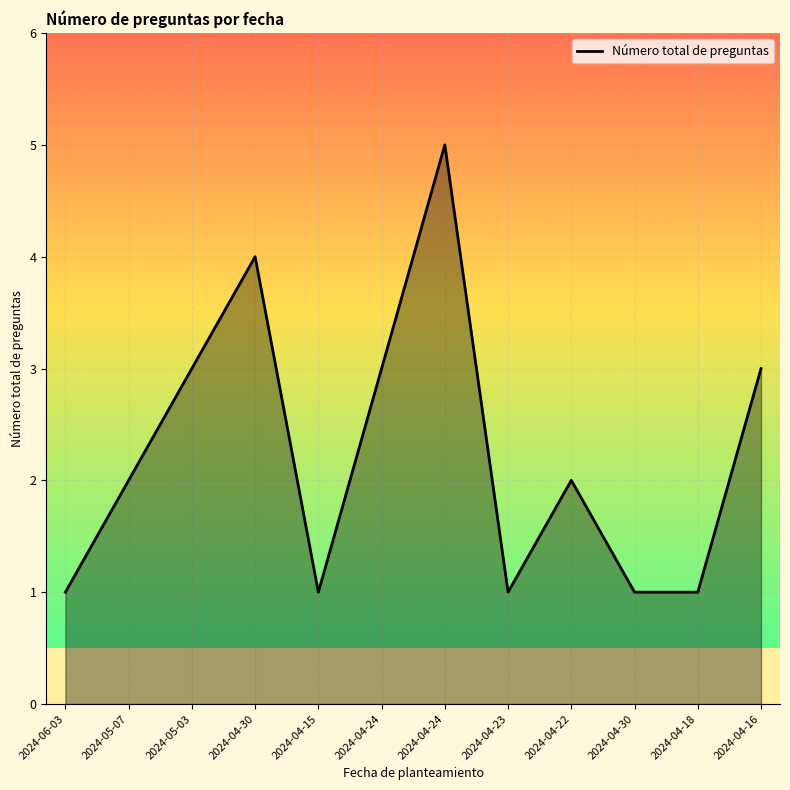

What is the greatest value displayed?

5